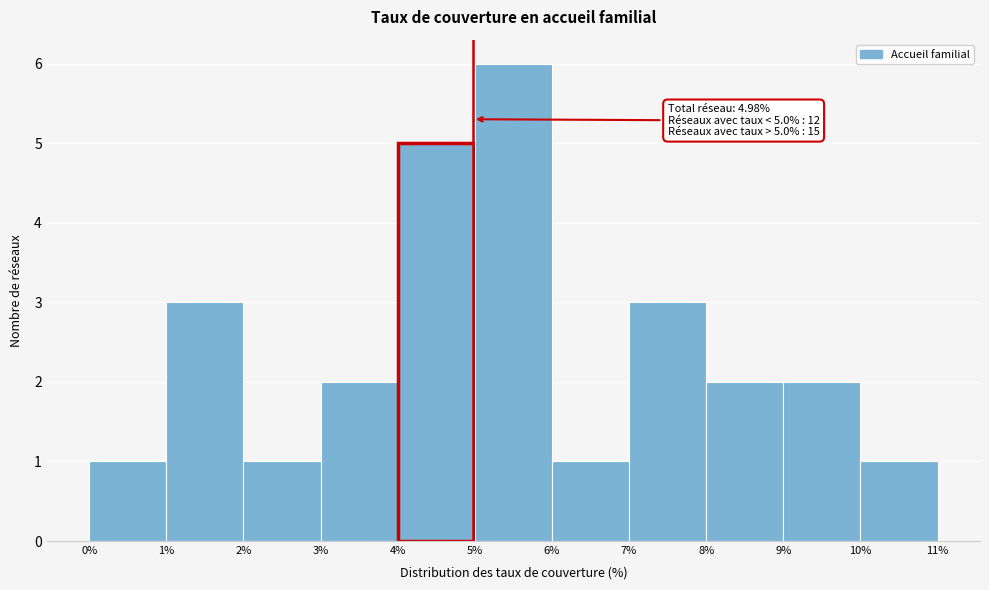

Over which range of the x-axis is the bar tallest?

5% to 6%